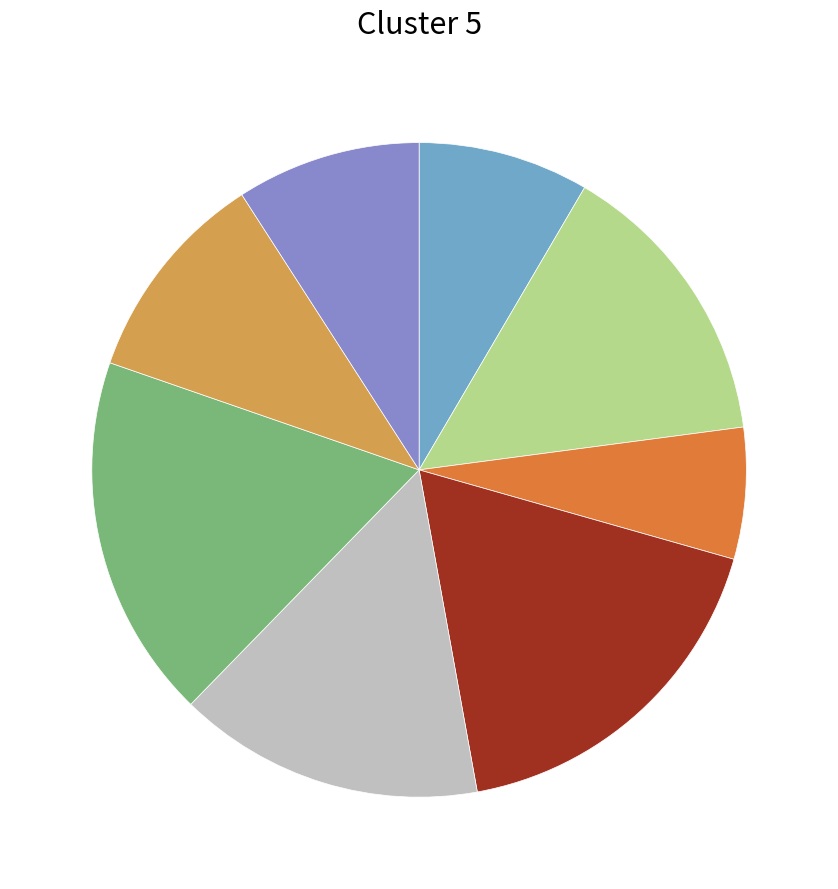

Does any single category account for the majority?

No